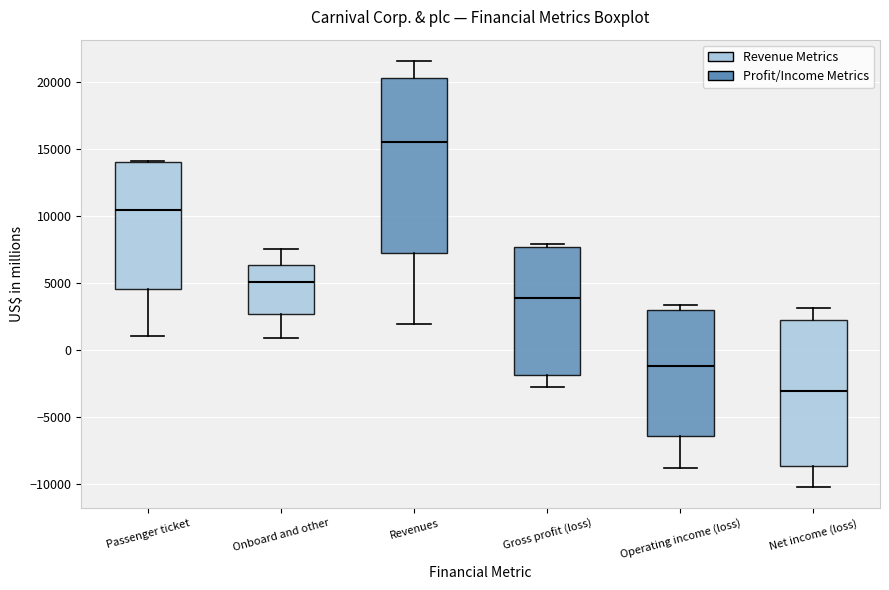

Reading left to right, read every box against the y-axis: the position of its median line, the range the box covers, and the ends of its whiskers. The values are not printed on the chart, so give them approximately, as read against the axis.

Passenger ticket: median 10500, box 4500 to 14000, whiskers 1000 to 14000
Onboard and other: median 5000, box 2500 to 6500, whiskers 1000 to 7500
Revenues: median 15500, box 7000 to 20500, whiskers 2000 to 21500
Gross profit (loss): median 4000, box -2000 to 7500, whiskers -2500 to 8000
Operating income (loss): median -1000, box -6500 to 3000, whiskers -9000 to 3500
Net income (loss): median -3000, box -8500 to 2000, whiskers -10000 to 3000